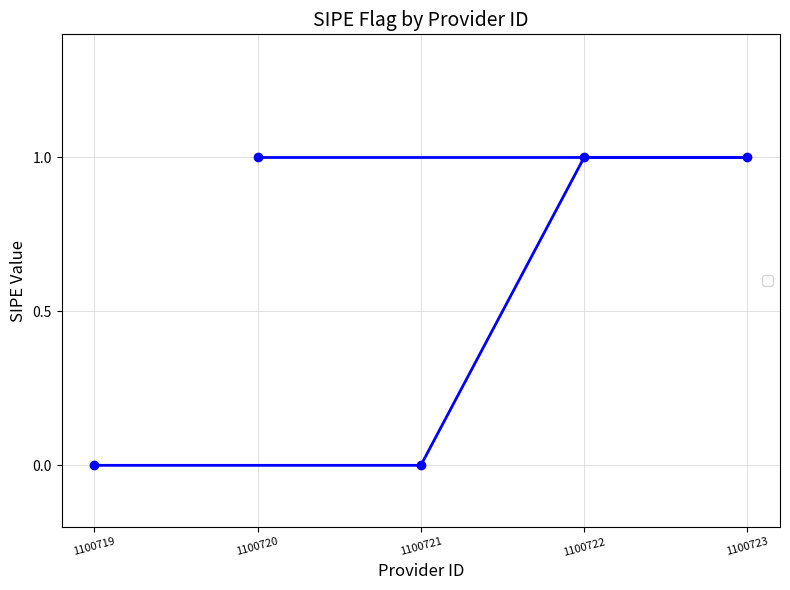

What is the value of the 5th point from the left?

1